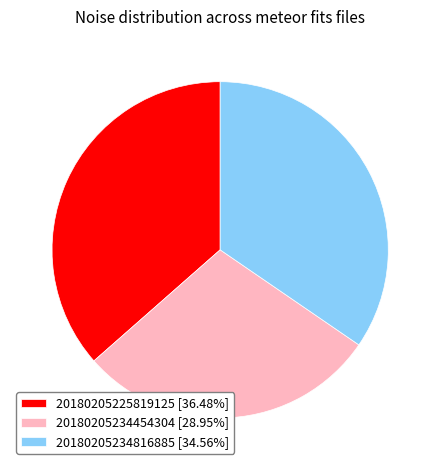

Does any single category account for the majority?

No